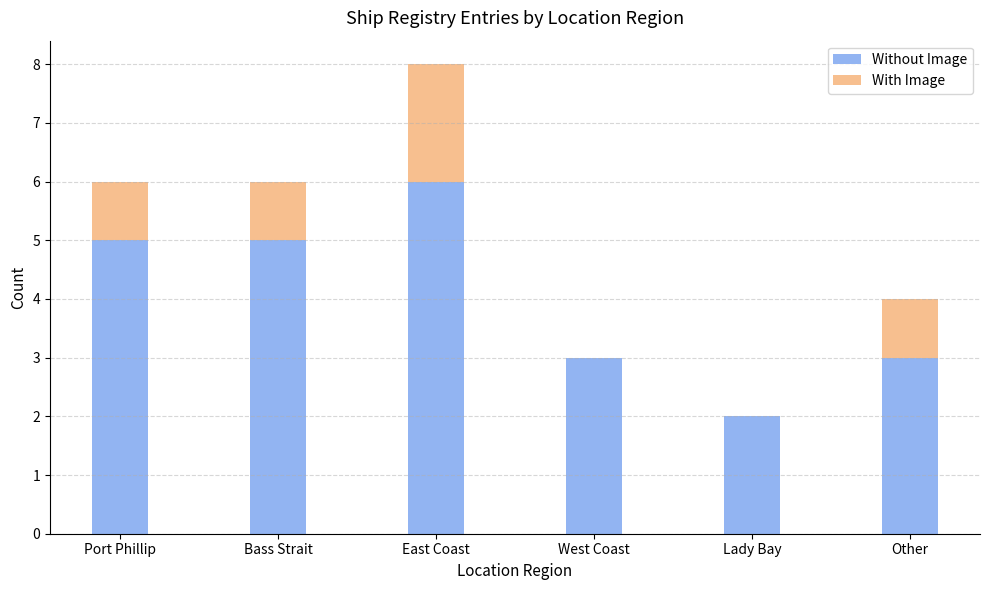

Reading left to right, transcribe the values for Without Image.

Port Phillip=5	Bass Strait=5	East Coast=6	West Coast=3	Lady Bay=2	Other=3